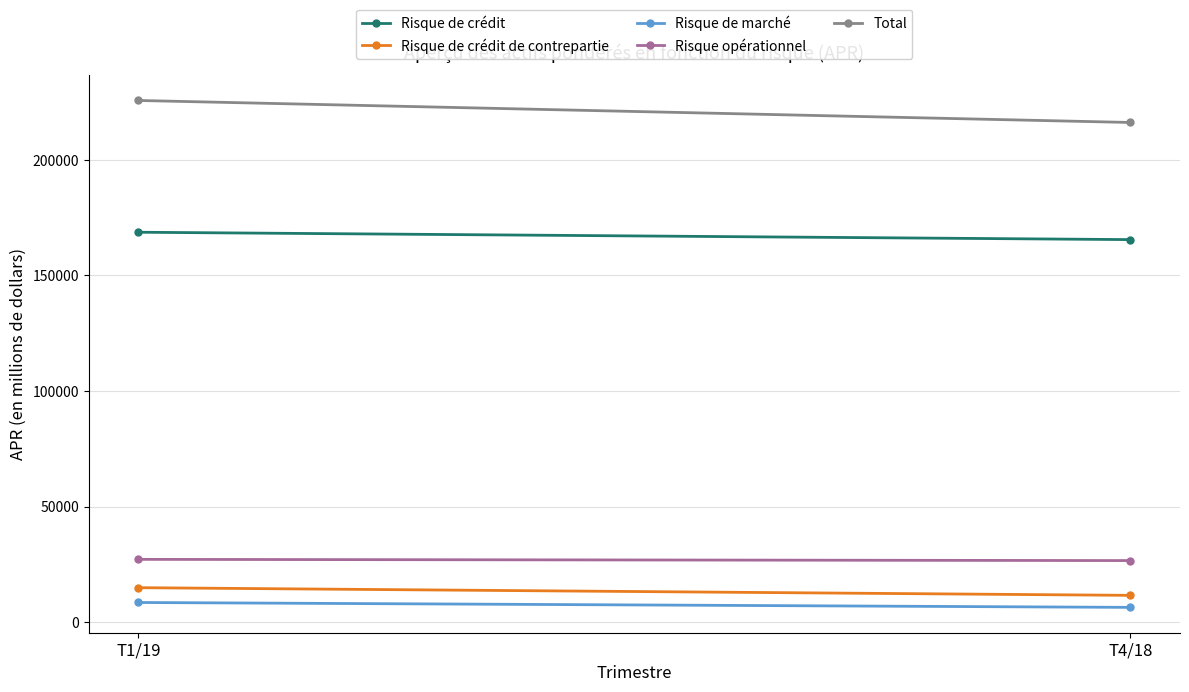

What is the average value of the Risque de marché series?

7440